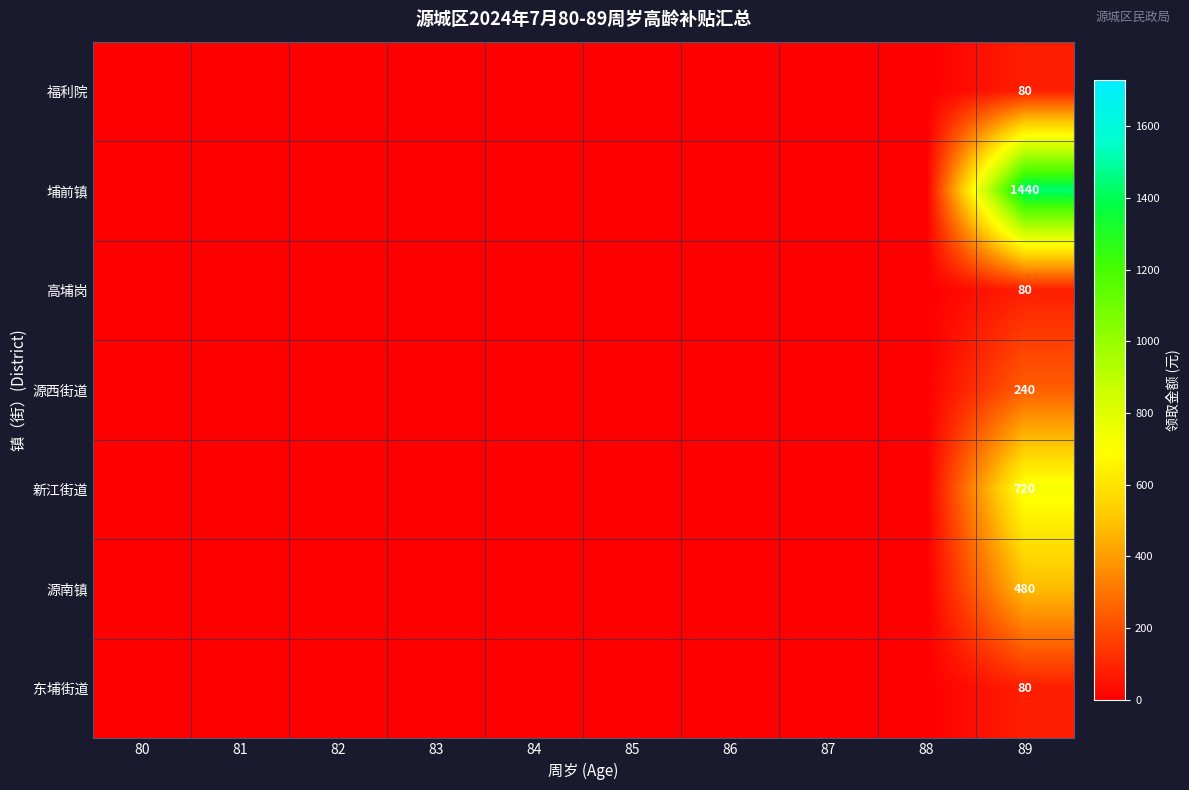

What is the greatest value displayed?

1440